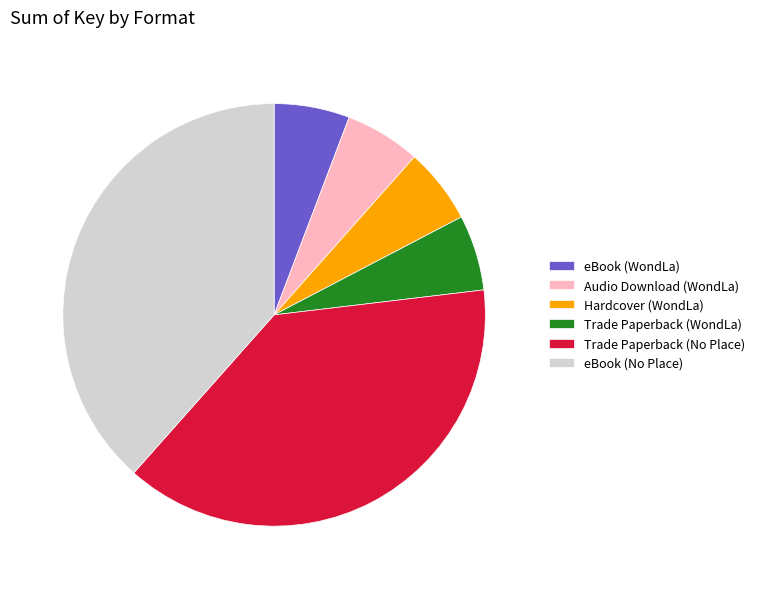

What is the ratio of the value at Audio Download (WondLa) to the value at eBook (WondLa)?

1.0